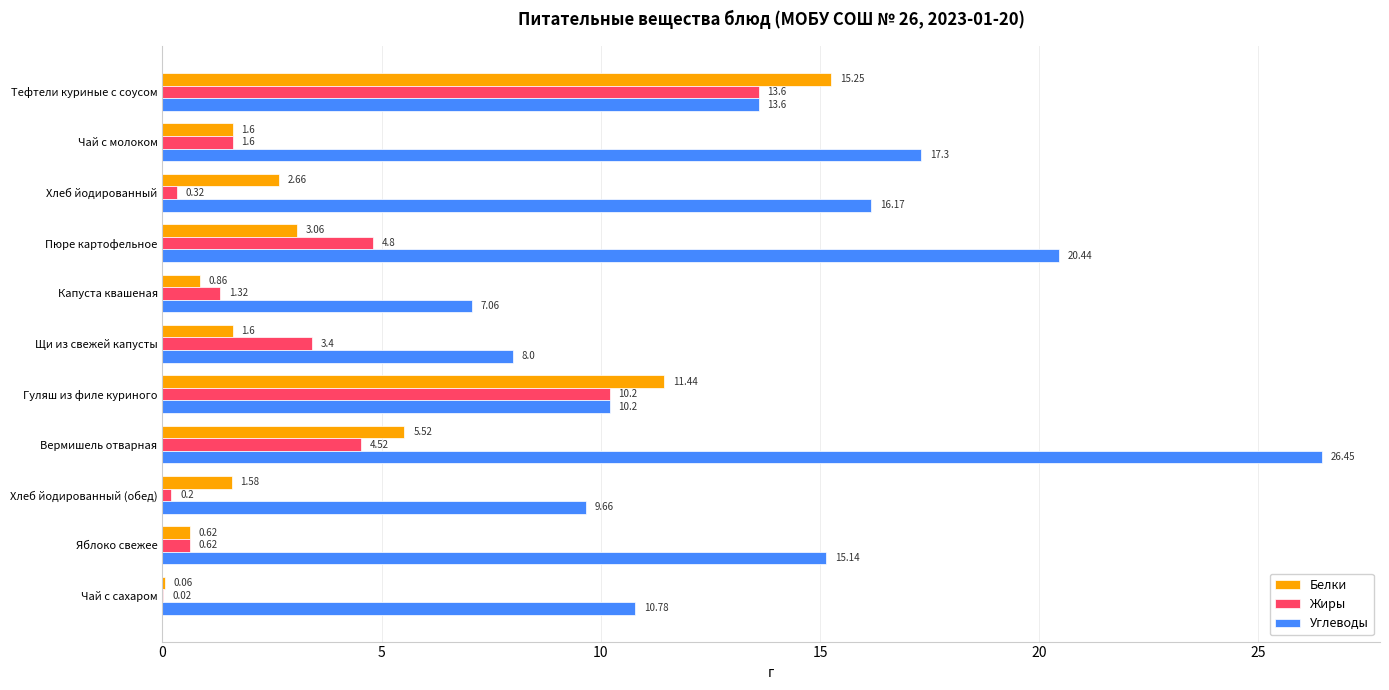

Which series changed the most between Хлеб йодированный and Гуляш из филе куриного?

Жиры